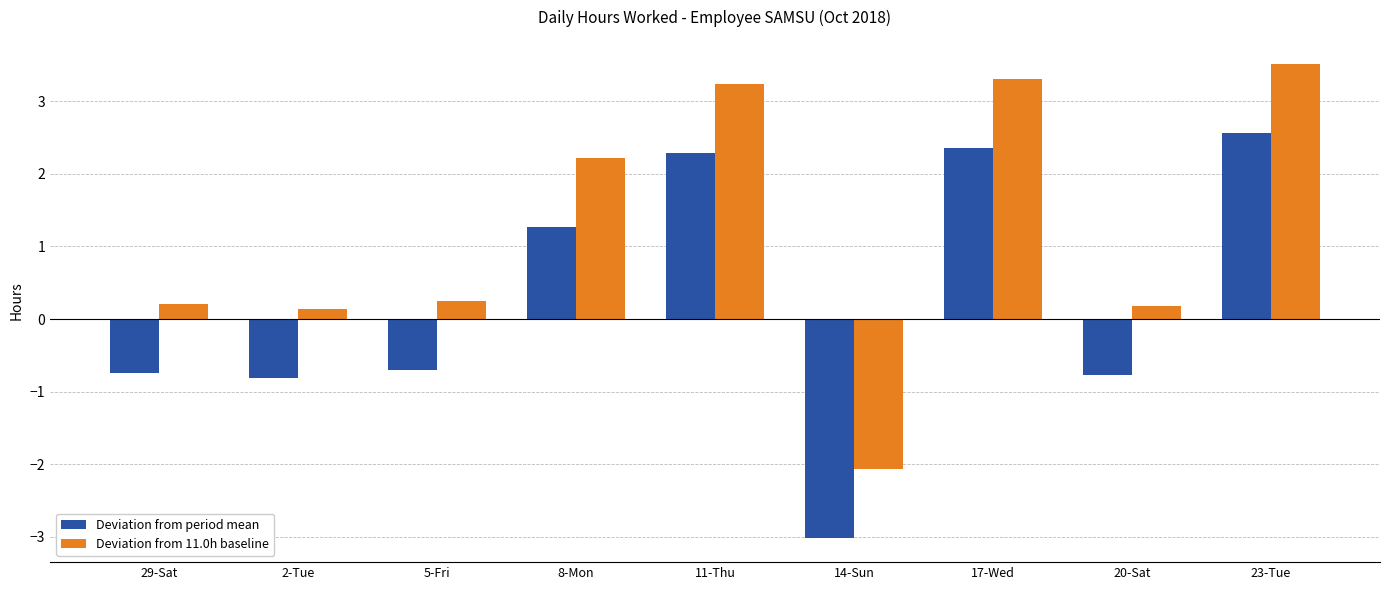

What is the sum of all Deviation from period mean values?

2.4